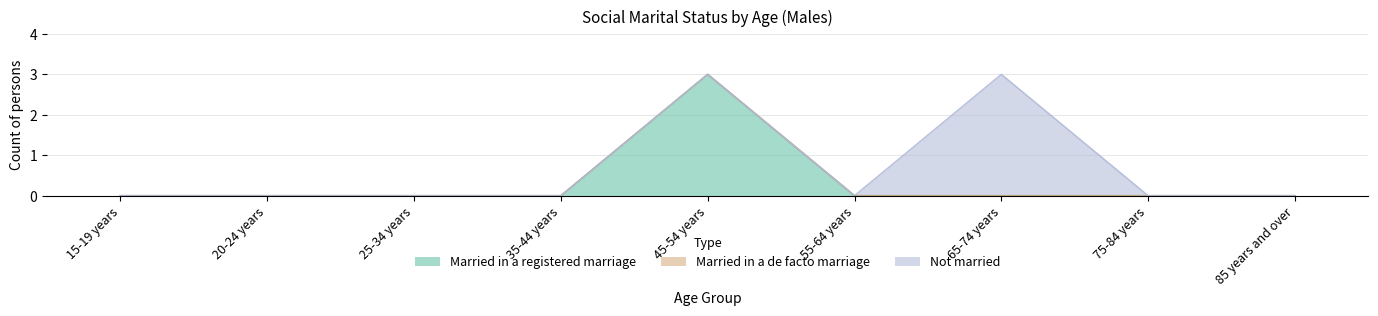

Reading left to right, transcribe all the data shown in this chart.

Married in a registered marriage: 0	0	0	0	3	0	0	0	0
Married in a de facto marriage: 0	0	0	0	0	0	0	0	0
Not married: 0	0	0	0	0	0	3	0	0